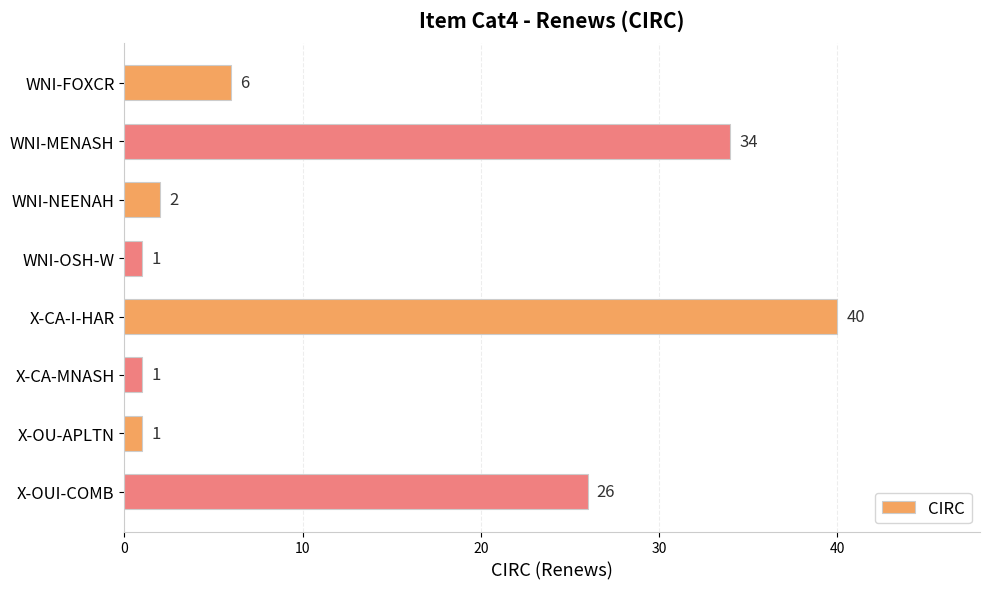

What is the ratio of the value at X-CA-I-HAR to the value at X-OU-APLTN?

40.0